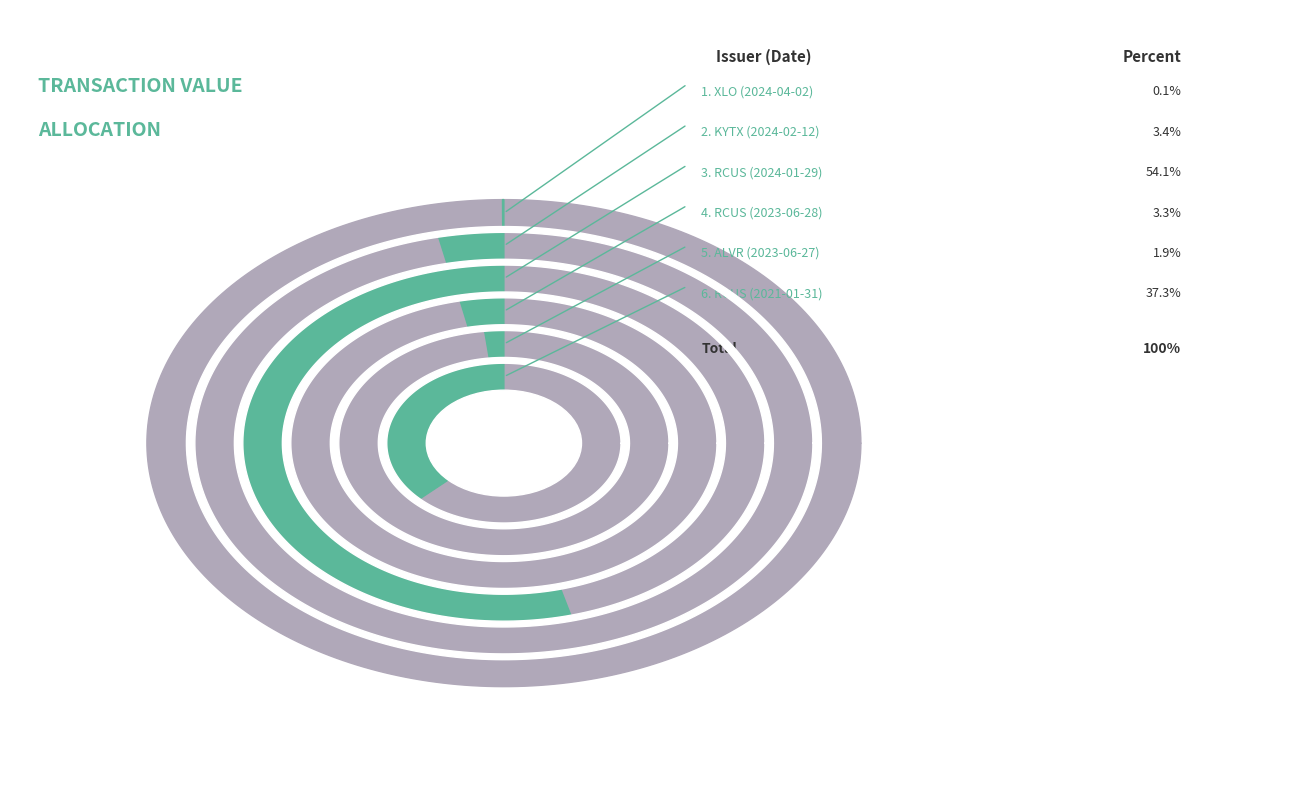

To the nearest percent, what is the combined percentage of ALVR (2023-06-27) and RCUS (2023-06-28)?

5%